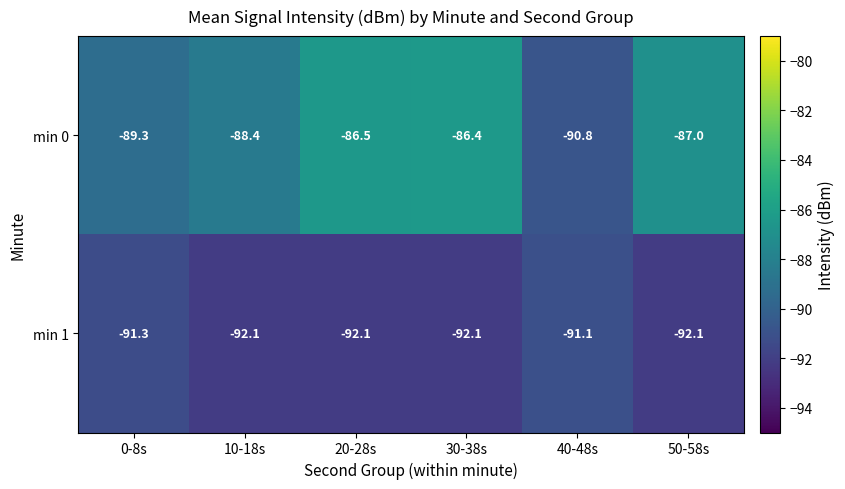

Rank the series by their maximum value, from lowest to highest.

min 1, min 0